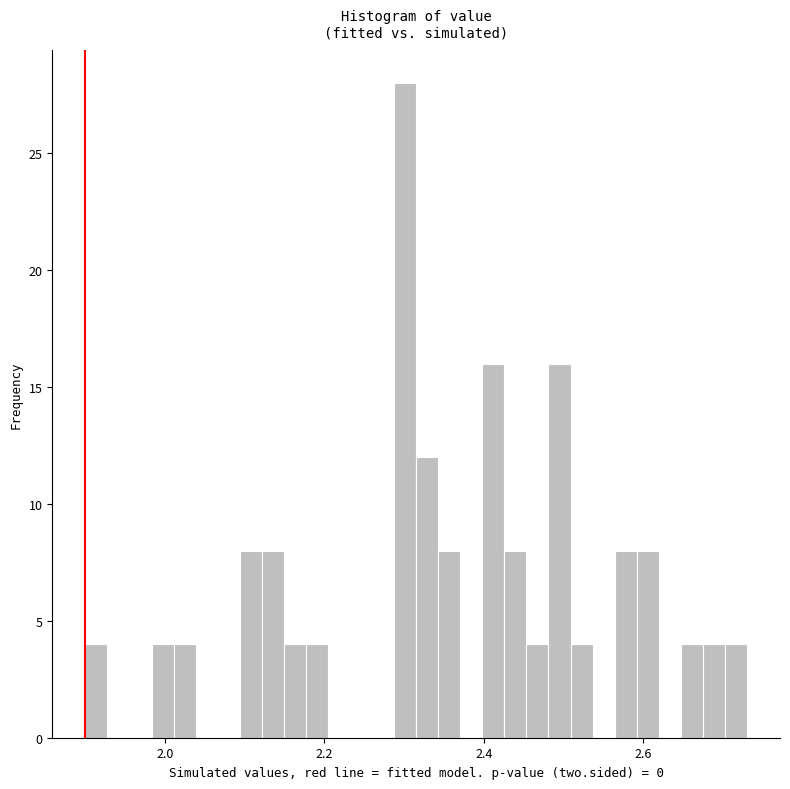

Around what value on the x-axis is the tallest bar? Give the approximate position of its centre, as read against the axis.

2.30